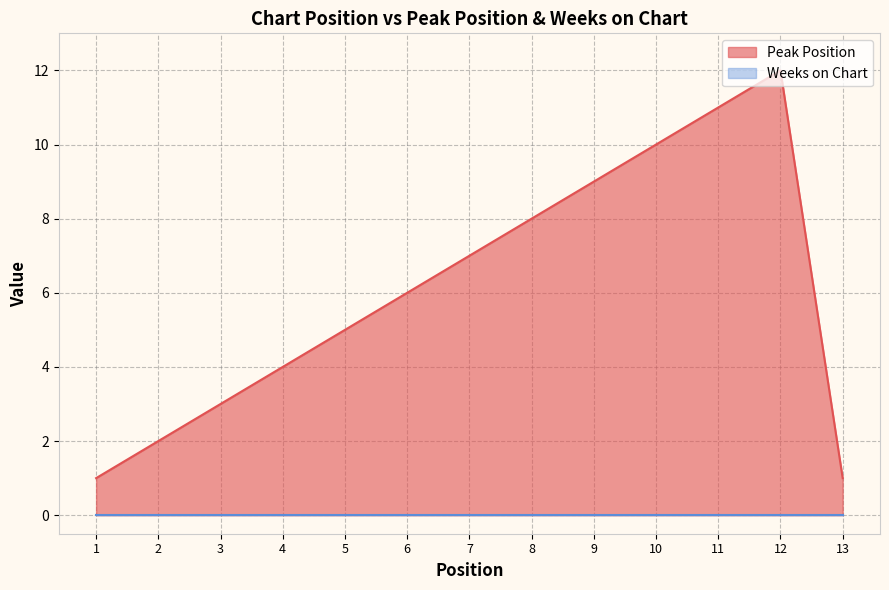

What is the difference between the maximum and minimum values in the Peak Position series?

11